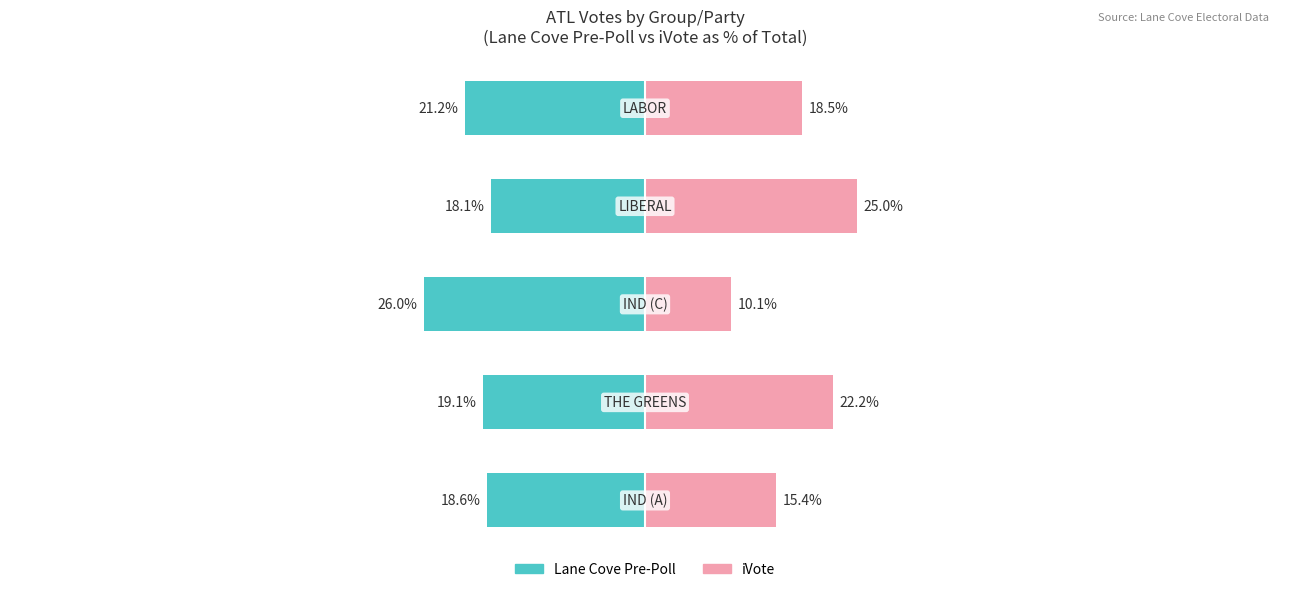

What is the value of the iVote bar at the 1st from the left?

15.4